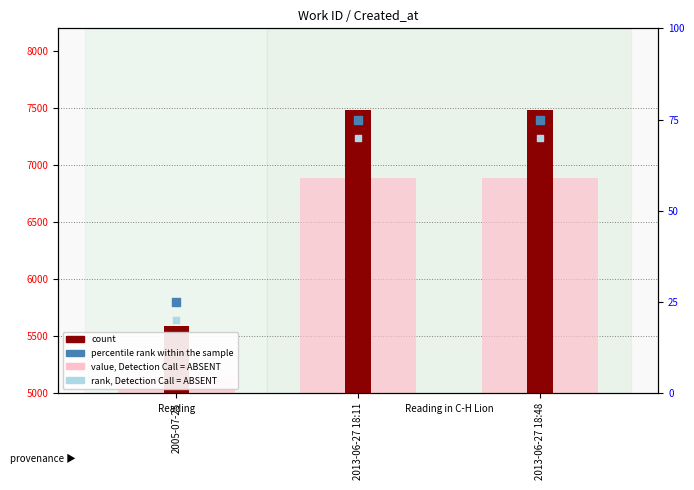

Is the value of rank, Detection Call = ABSENT at 2013-06-27 18:48 greater than the value of percentile rank within the sample at 2013-06-27 18:48?

No